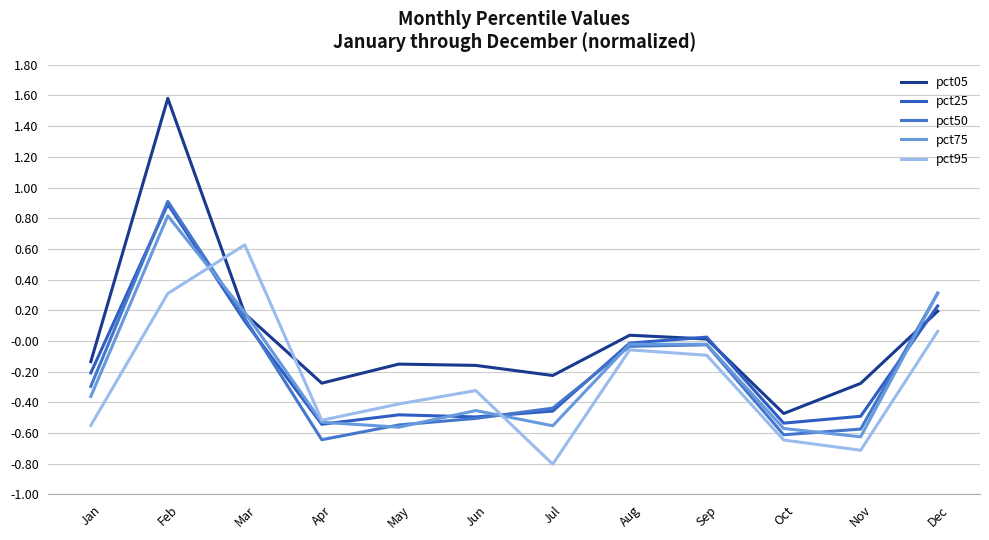

Reading left to right, extract all data points from this chart.

pct05: Jan=-0.1	Feb=1.6	Mar=0.2	Apr=-0.3	May=-0.2	Jun=-0.2	Jul=-0.2	Aug=0.0	Sep=0.0	Oct=-0.5	Nov=-0.3	Dec=0.2
pct25: Jan=-0.2	Feb=0.9	Mar=0.1	Apr=-0.5	May=-0.5	Jun=-0.5	Jul=-0.5	Aug=-0.0	Sep=0.0	Oct=-0.5	Nov=-0.5	Dec=0.2
pct50: Jan=-0.3	Feb=0.9	Mar=0.1	Apr=-0.6	May=-0.5	Jun=-0.5	Jul=-0.4	Aug=-0.0	Sep=-0.0	Oct=-0.6	Nov=-0.6	Dec=0.3
pct75: Jan=-0.4	Feb=0.8	Mar=0.2	Apr=-0.5	May=-0.6	Jun=-0.5	Jul=-0.6	Aug=-0.0	Sep=-0.0	Oct=-0.6	Nov=-0.6	Dec=0.3
pct95: Jan=-0.6	Feb=0.3	Mar=0.6	Apr=-0.5	May=-0.4	Jun=-0.3	Jul=-0.8	Aug=-0.1	Sep=-0.1	Oct=-0.6	Nov=-0.7	Dec=0.1